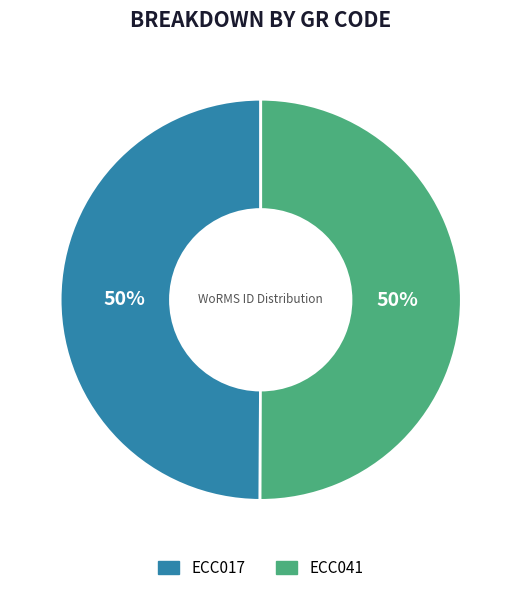

To the nearest percent, what percentage of the pie is ECC041?

50%